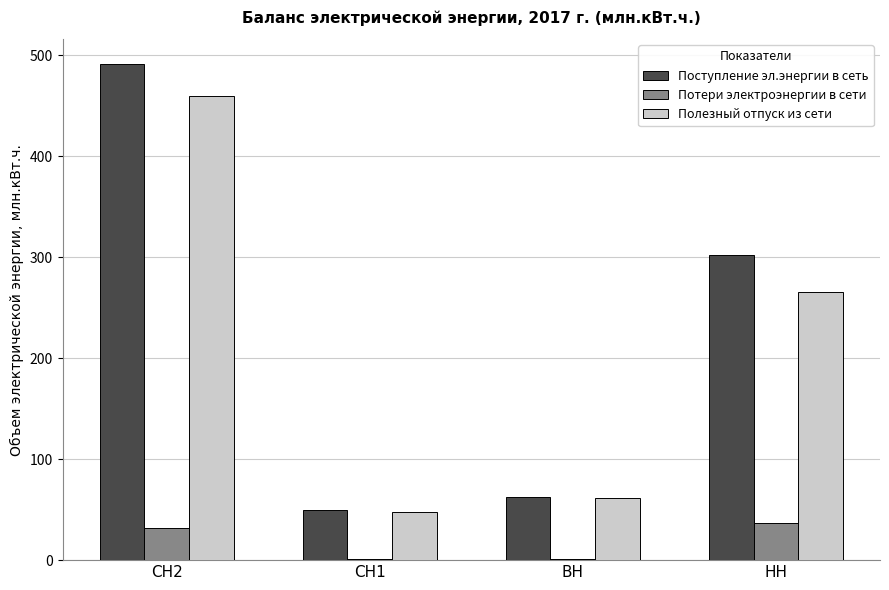

What is the sum of the Полезный отпуск из сети values at ВН and СН2?

520.6